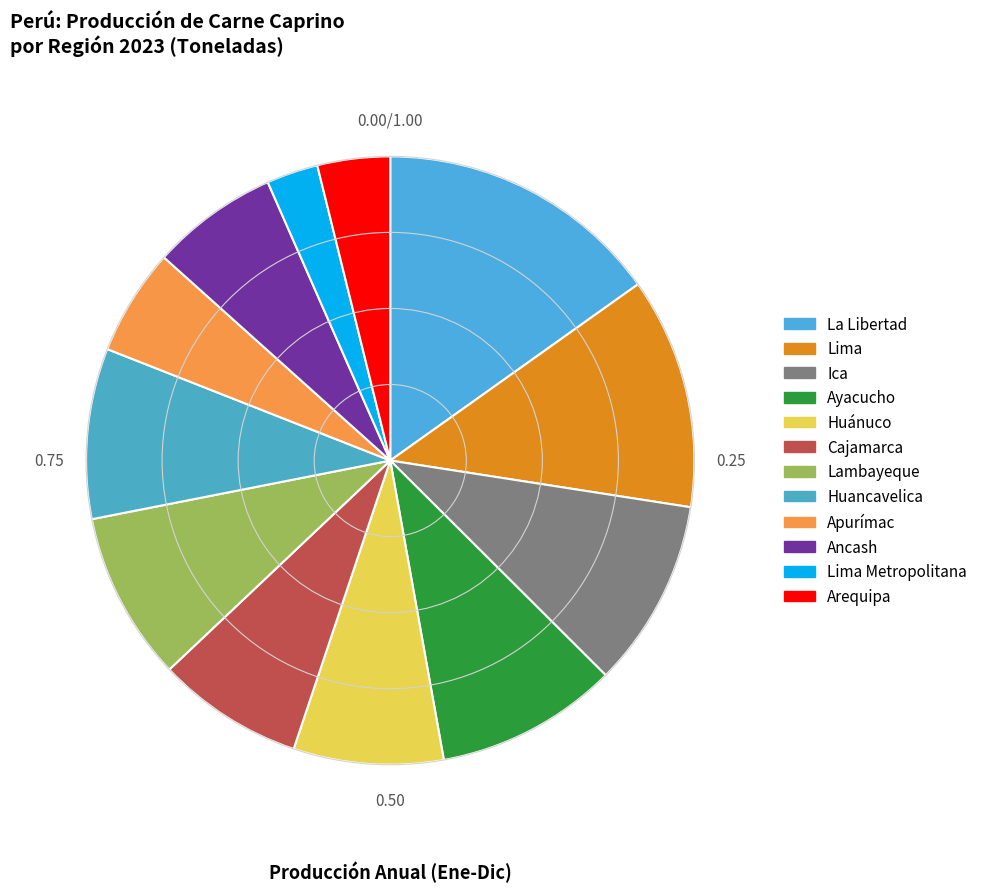

How many slices are in this pie chart?

12